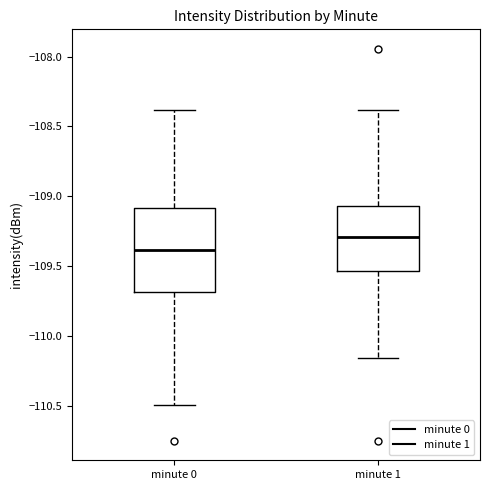

Which box's median line is the lowest?

minute 0